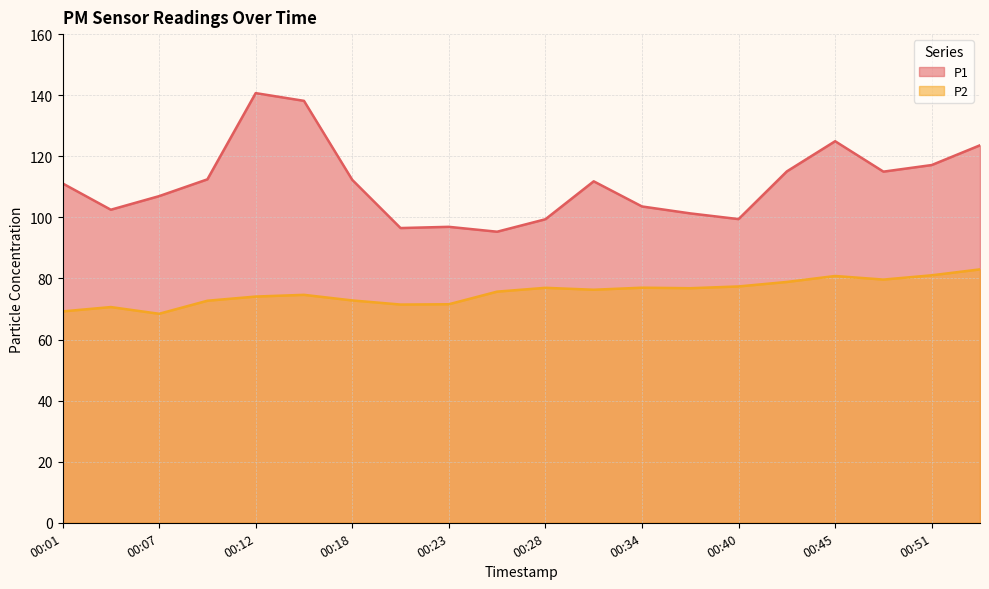

List the series in order of their overall mean, lowest first.

P2, P1